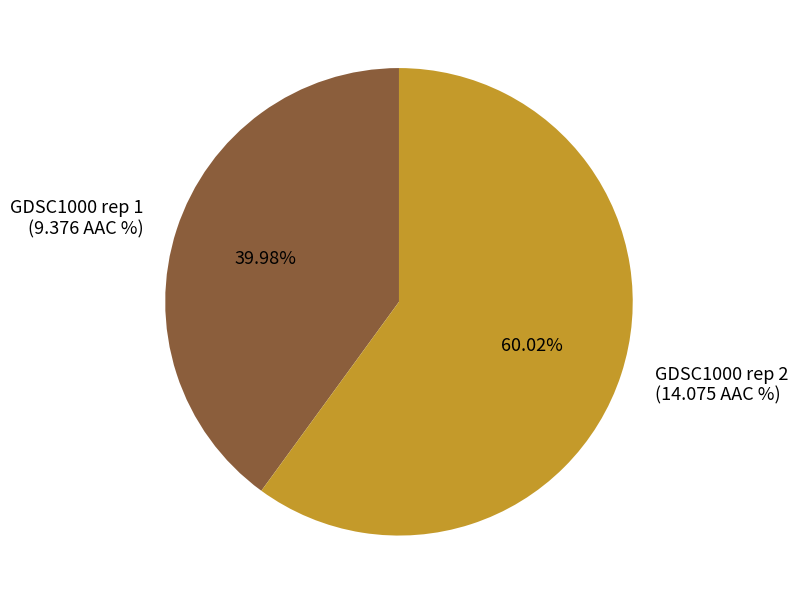

What percentage is the GDSC1000 rep 2 slice, to the nearest percent?

60%